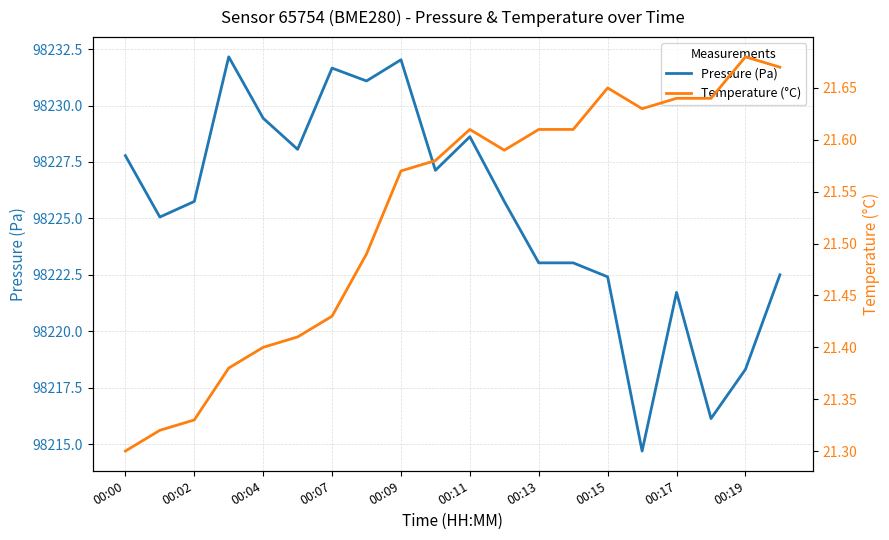

What is the difference between the maximum and minimum values in the Temperature (°C) series?

0.4